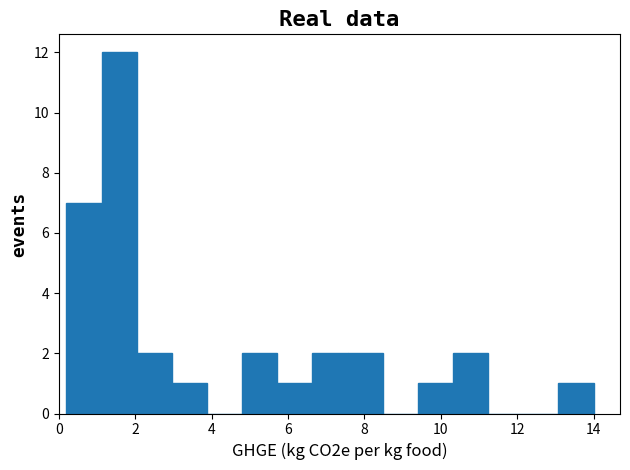

Over which range of the x-axis is the bar tallest?

1.12 to 2.04